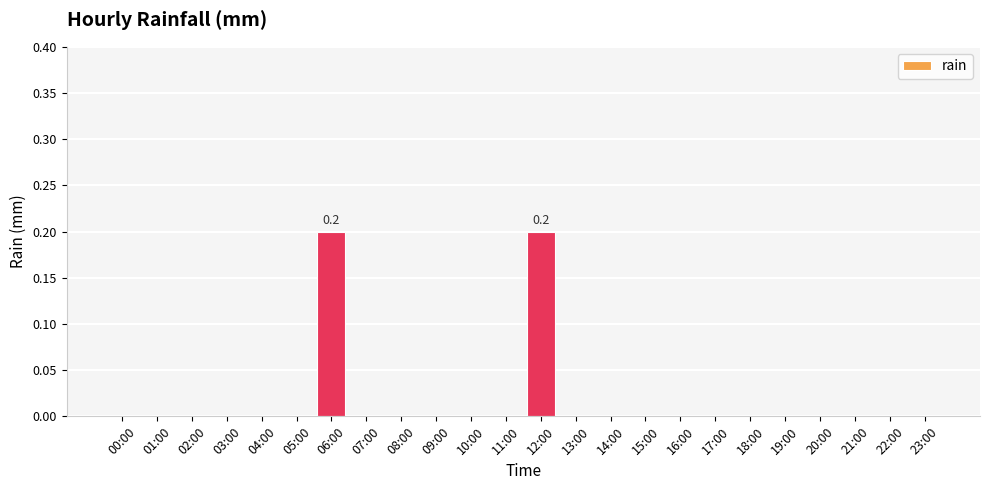

Between 12:00 and 13:00, which is larger?

12:00